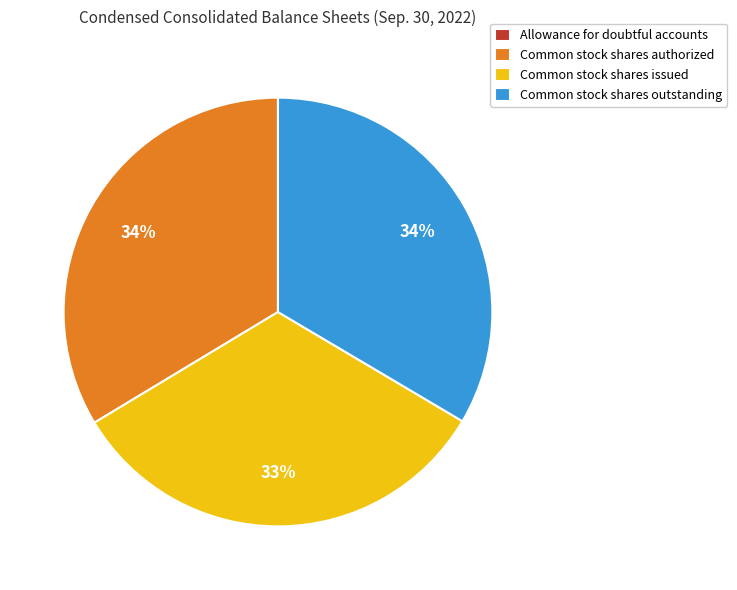

Is the sum of Common stock shares authorized and Common stock shares issued greater than half?

Yes